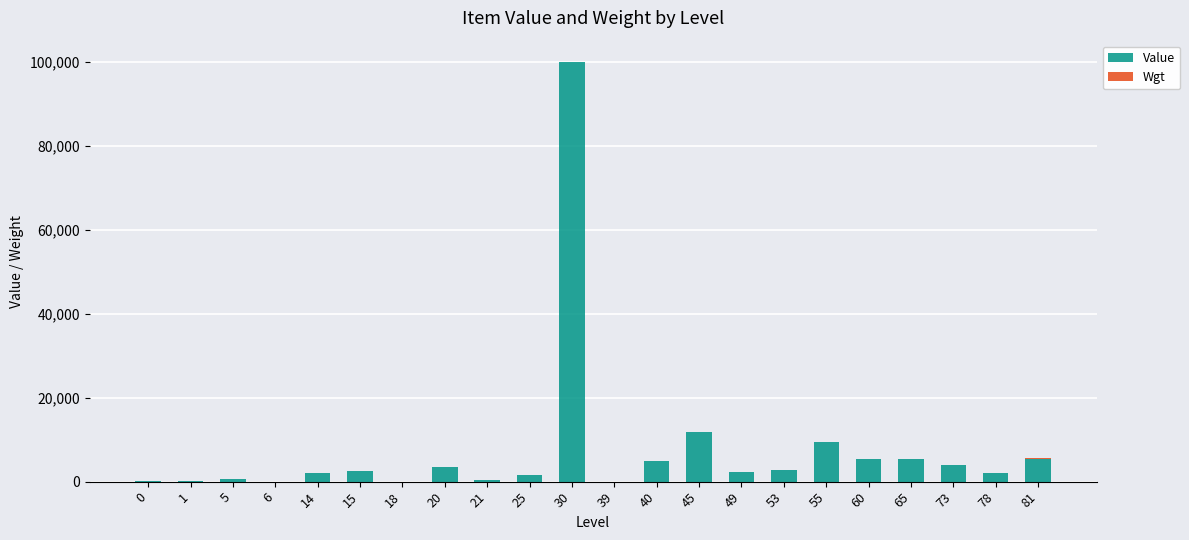

At which category is the sum across all series the highest?

30